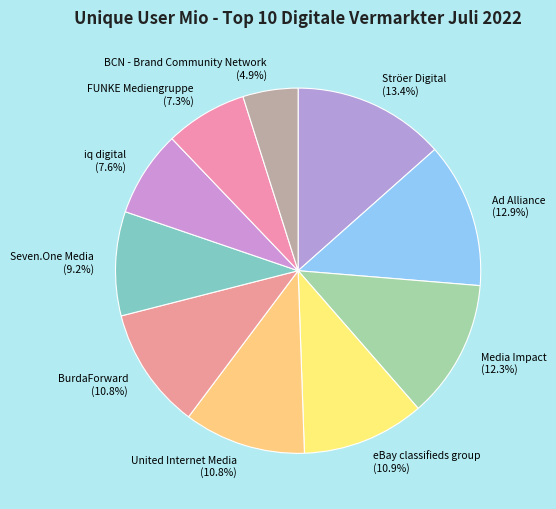

How many segments does this pie chart have?

10